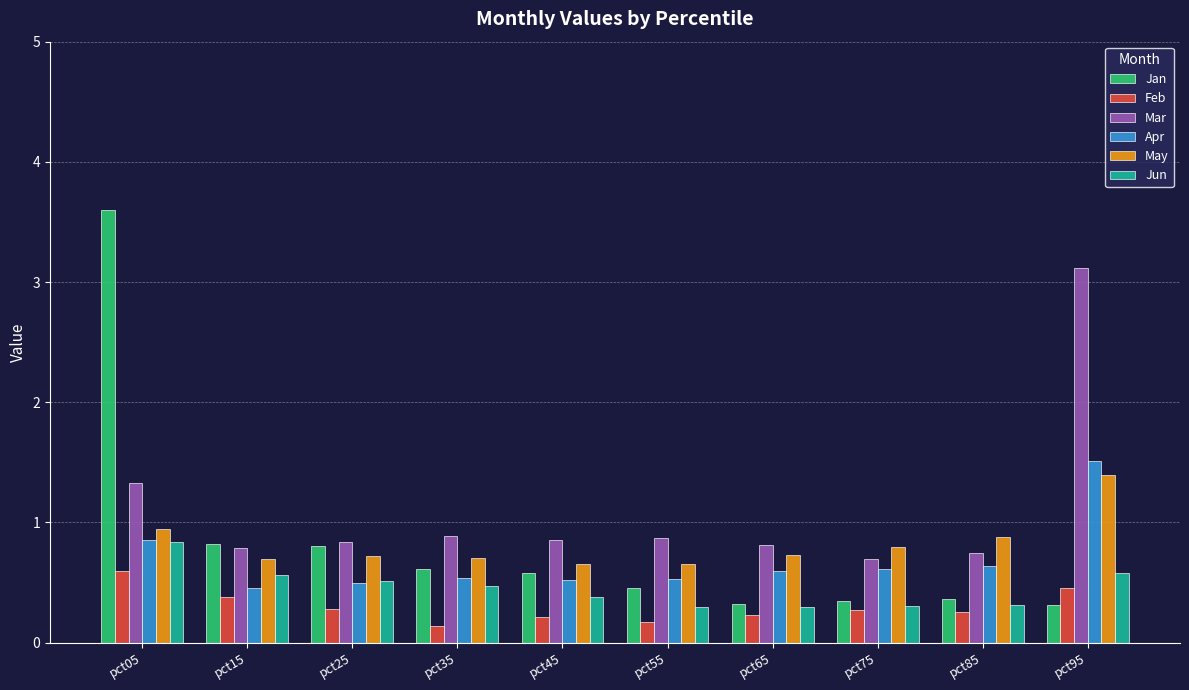

Is the value of Jan at pct55 greater than the value of Apr at pct65?

No